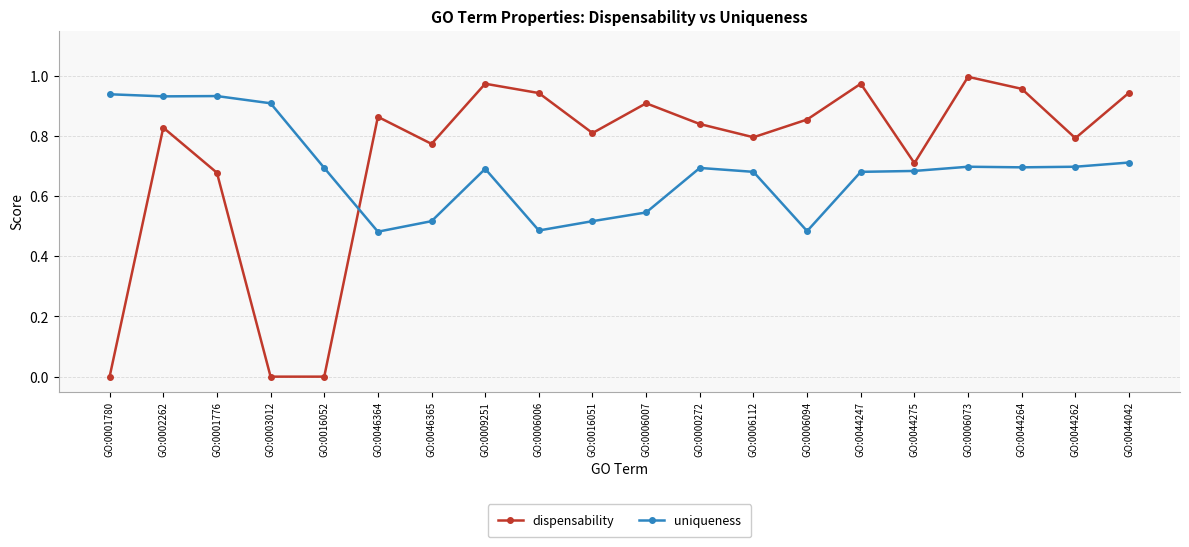

Which series has the largest range (max minus min)?

dispensability